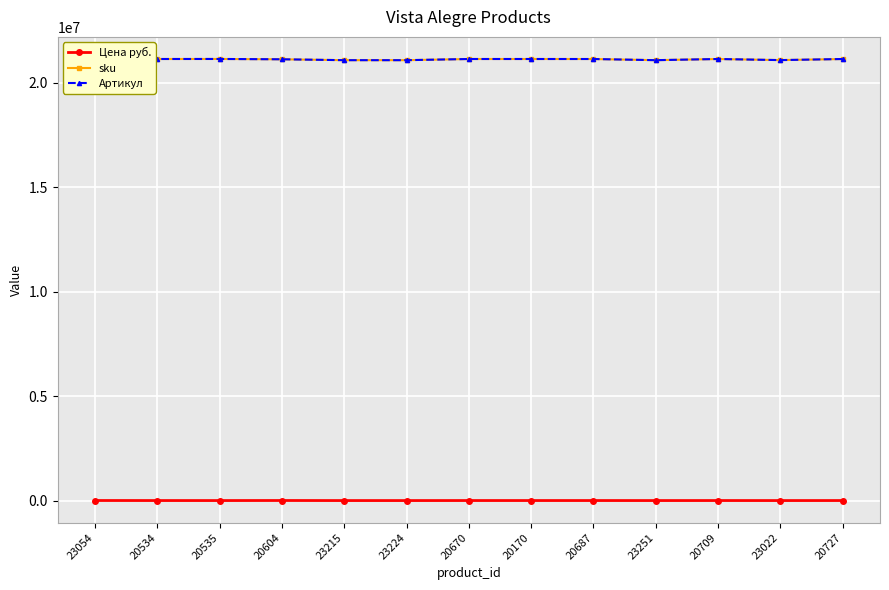

True or false: sku and Артикул cross at least once.

False